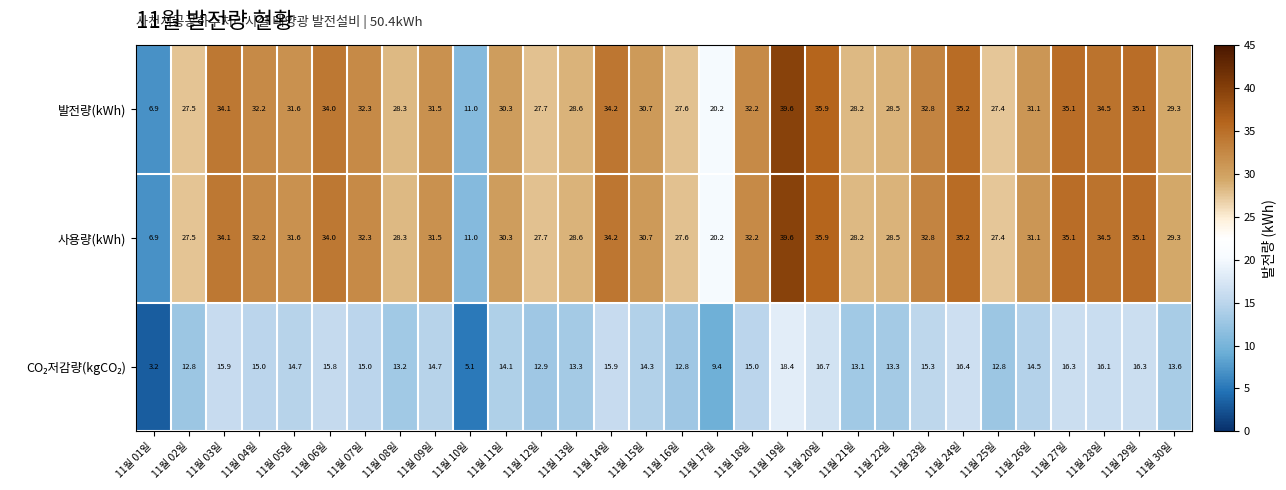

Which category has the highest value across all series?

11월 19일